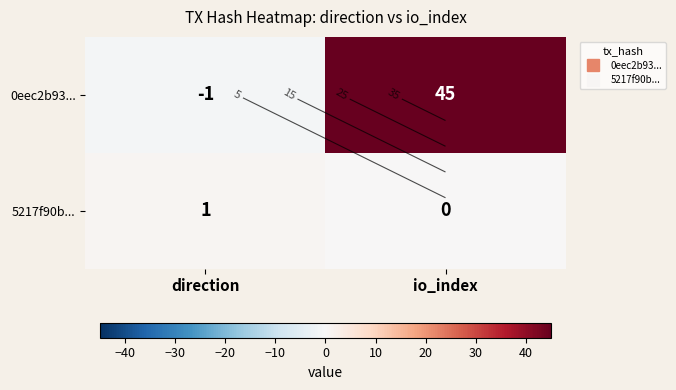

What is the minimum value for 0eec2b93...?

-1